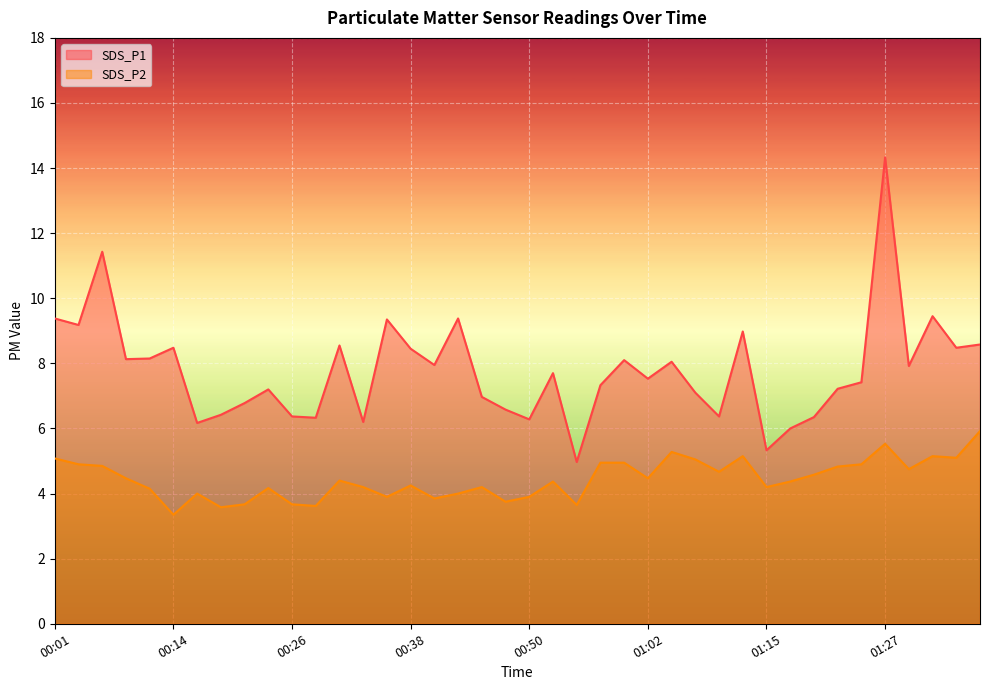

True or false: SDS_P1 and SDS_P2 cross at least once.

False